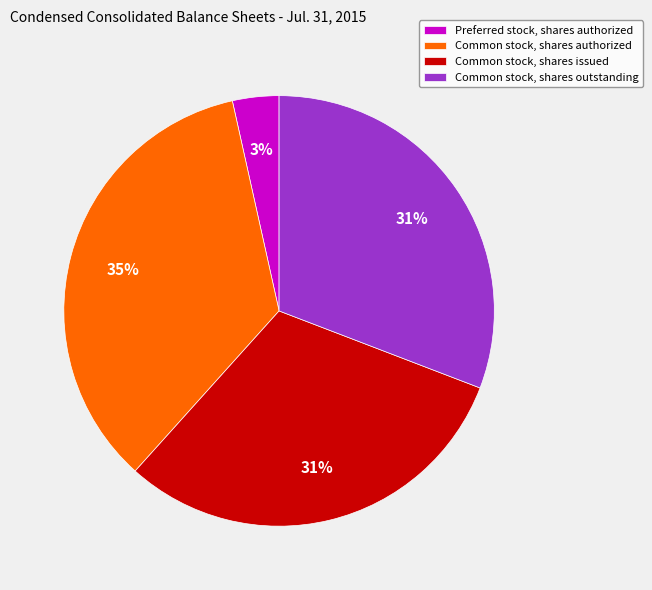

Does Common stock, shares issued represent more than half of the total?

No